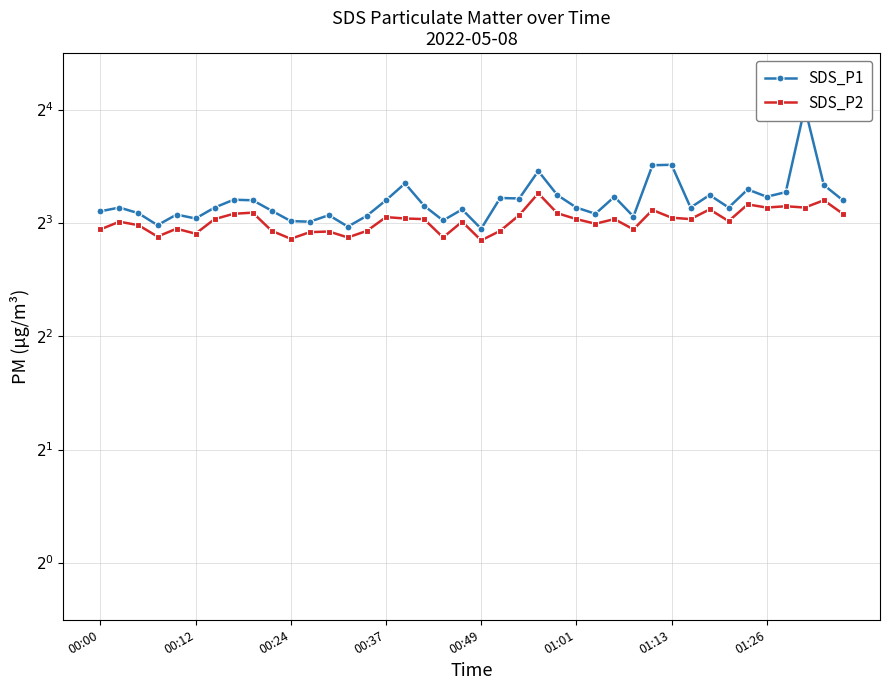

What is the difference between the maximum and minimum values in the SDS_P2 series?

2.4